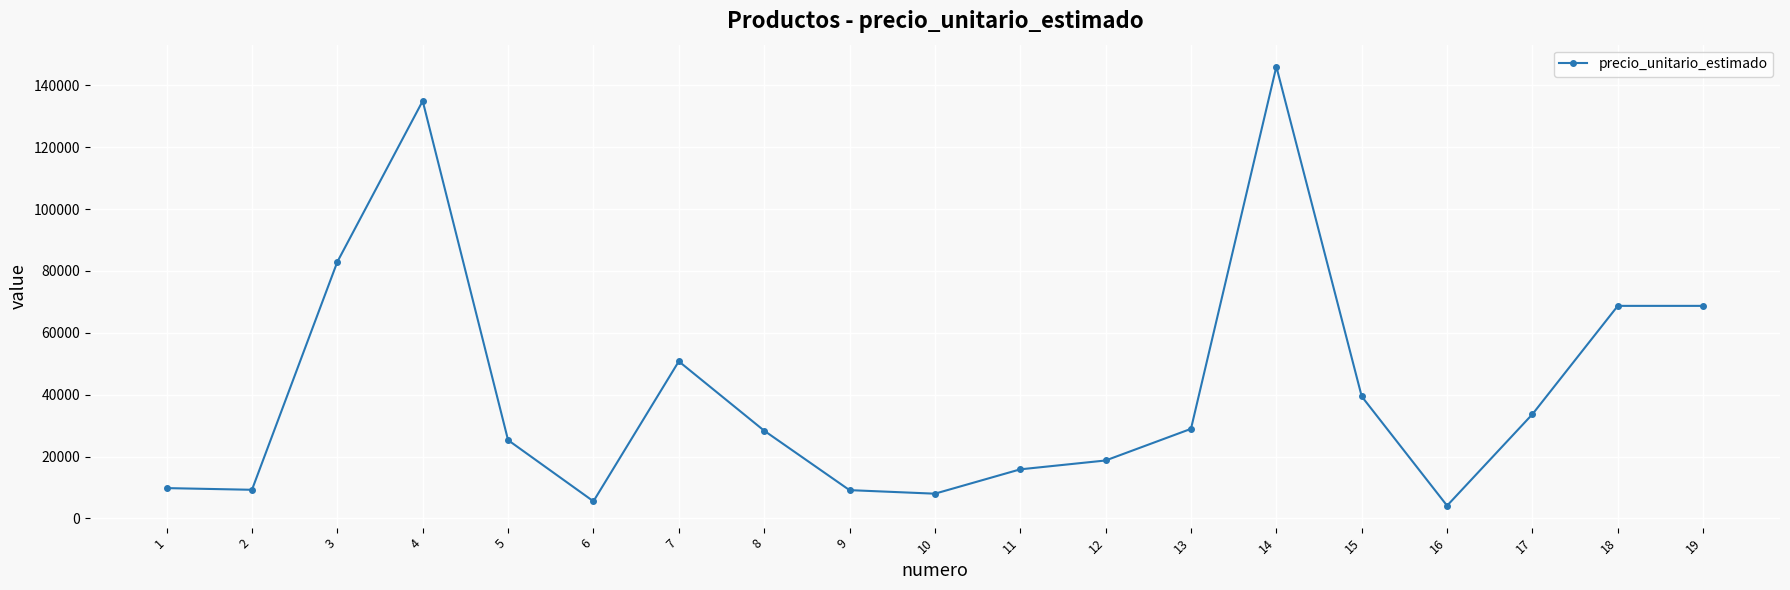

How many values are below 28358?

9